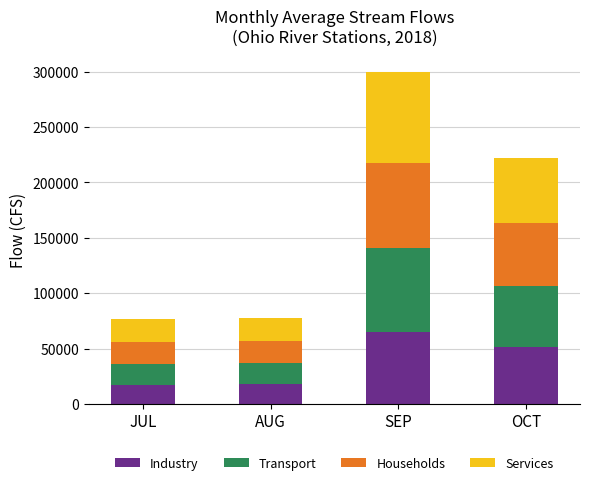

What is the total value across all series at JUL?

76993.8